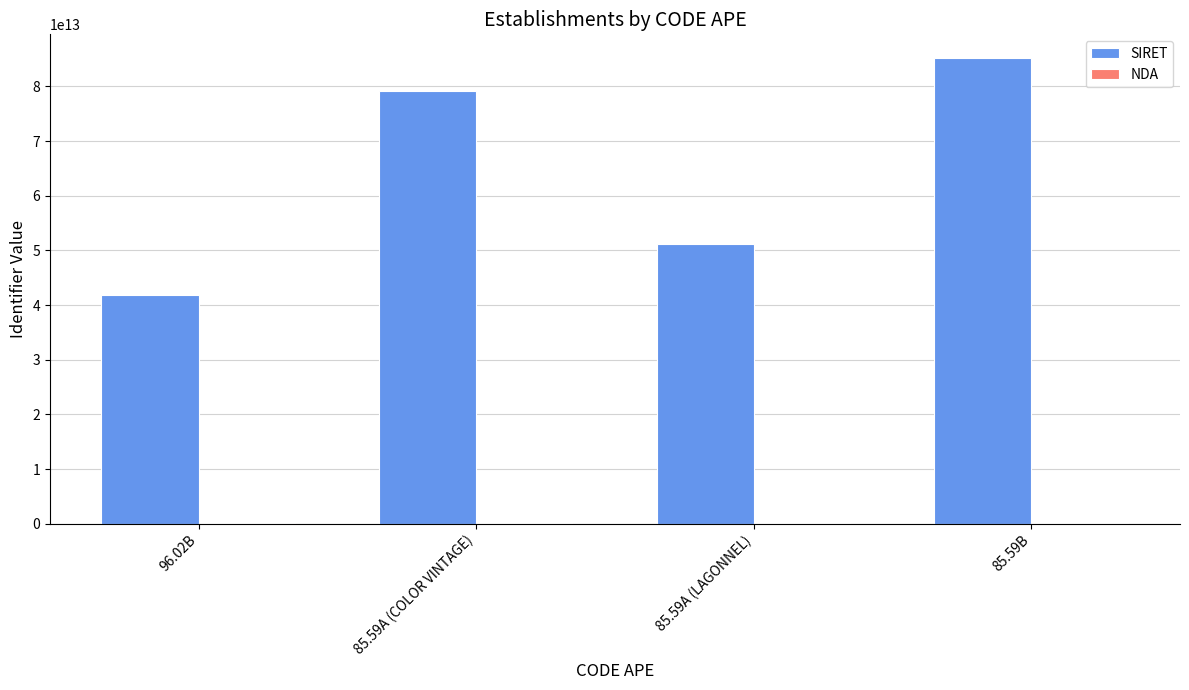

Which series changed the most between 85.59A (COLOR VINTAGE) and 85.59A (LAGONNEL)?

SIRET